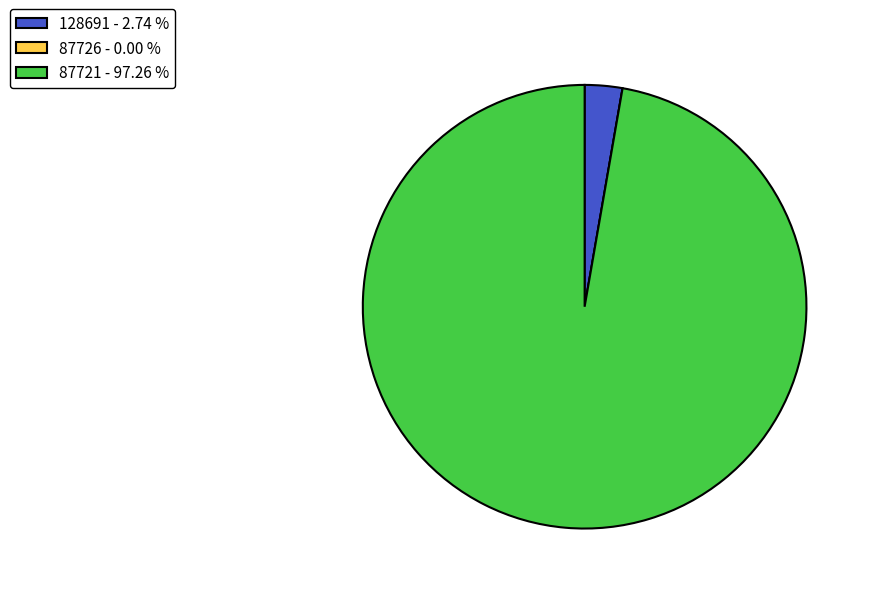

Which has a higher value, 87721 - 97.26 % or 128691 - 2.74 %?

87721 - 97.26 %